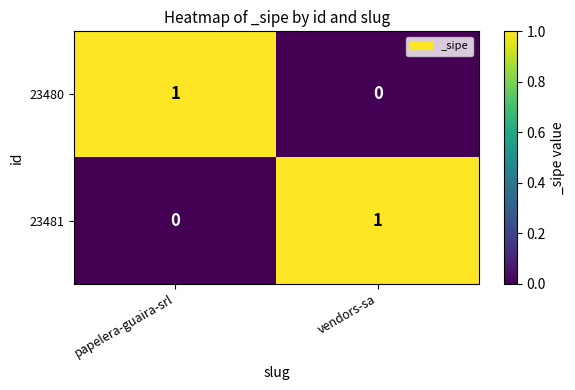

At which label does 23480 reach its peak?

papelera-guaira-srl